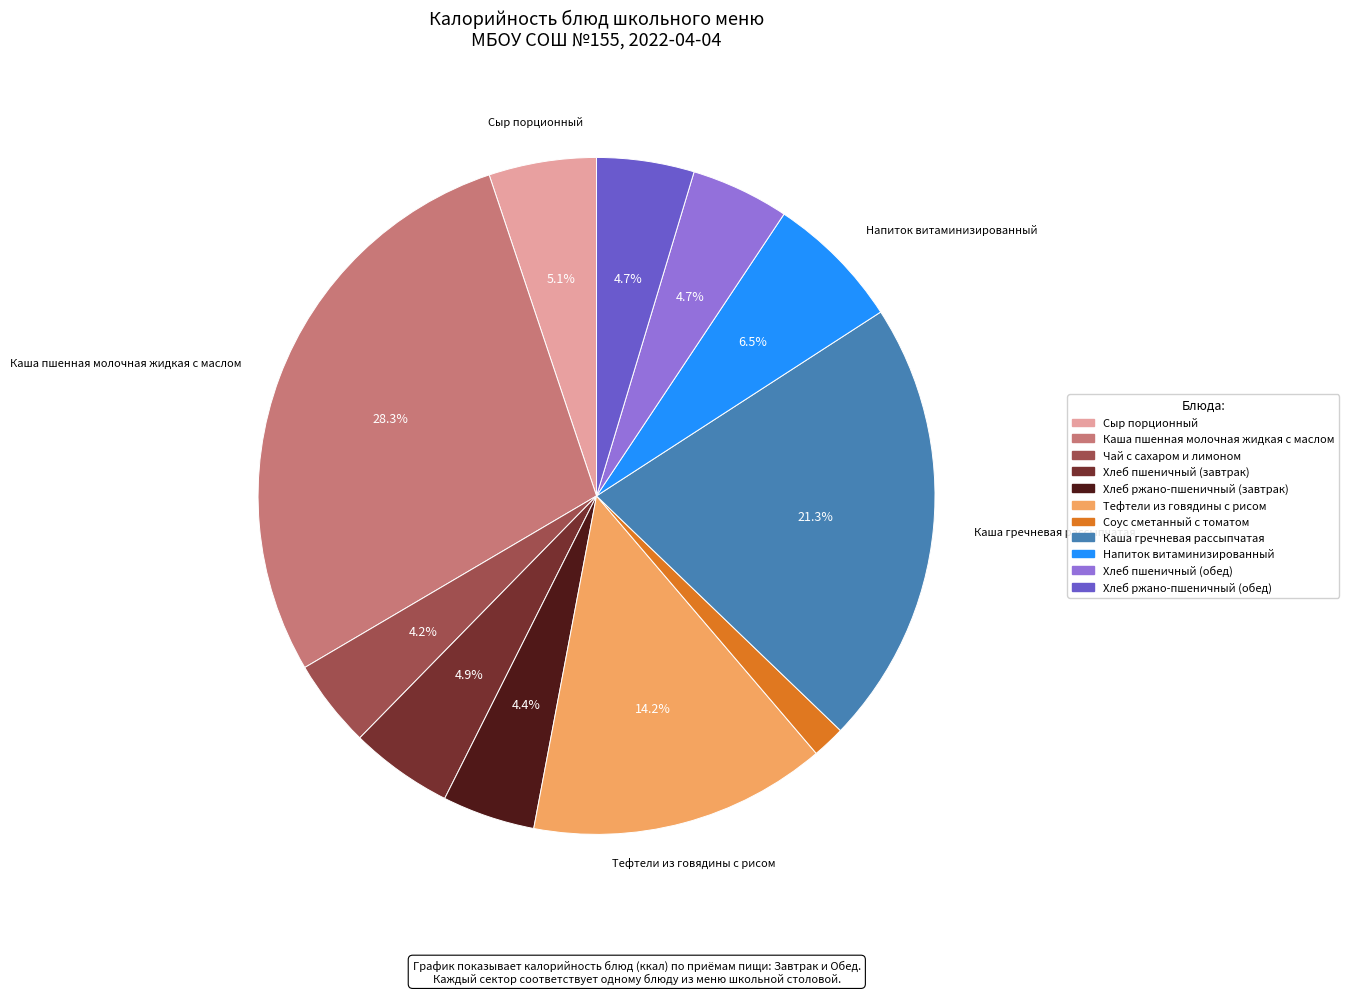

Which category has the smallest portion of the pie?

Соус сметанный с томатом